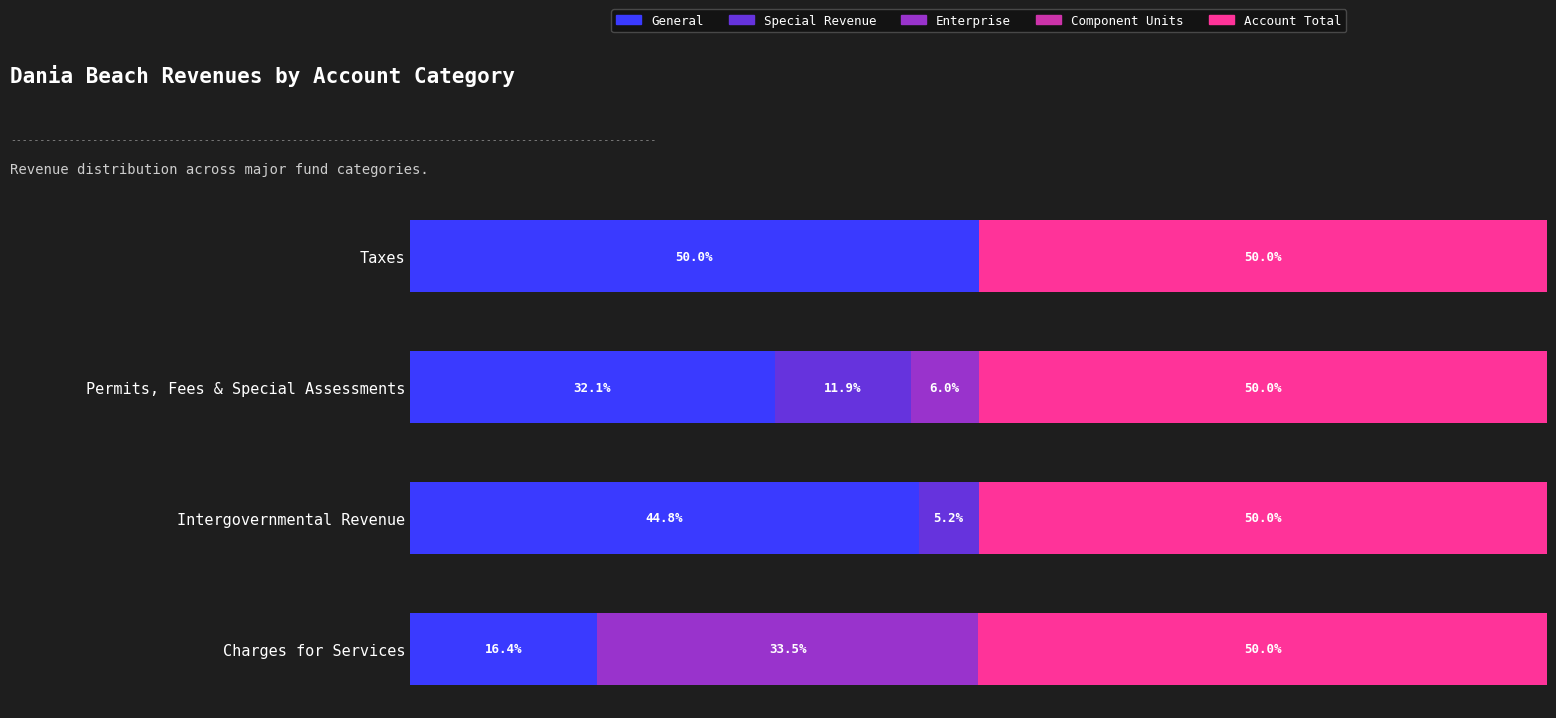

Where is General nearest to the value 33?

Permits, Fees & Special Assessments